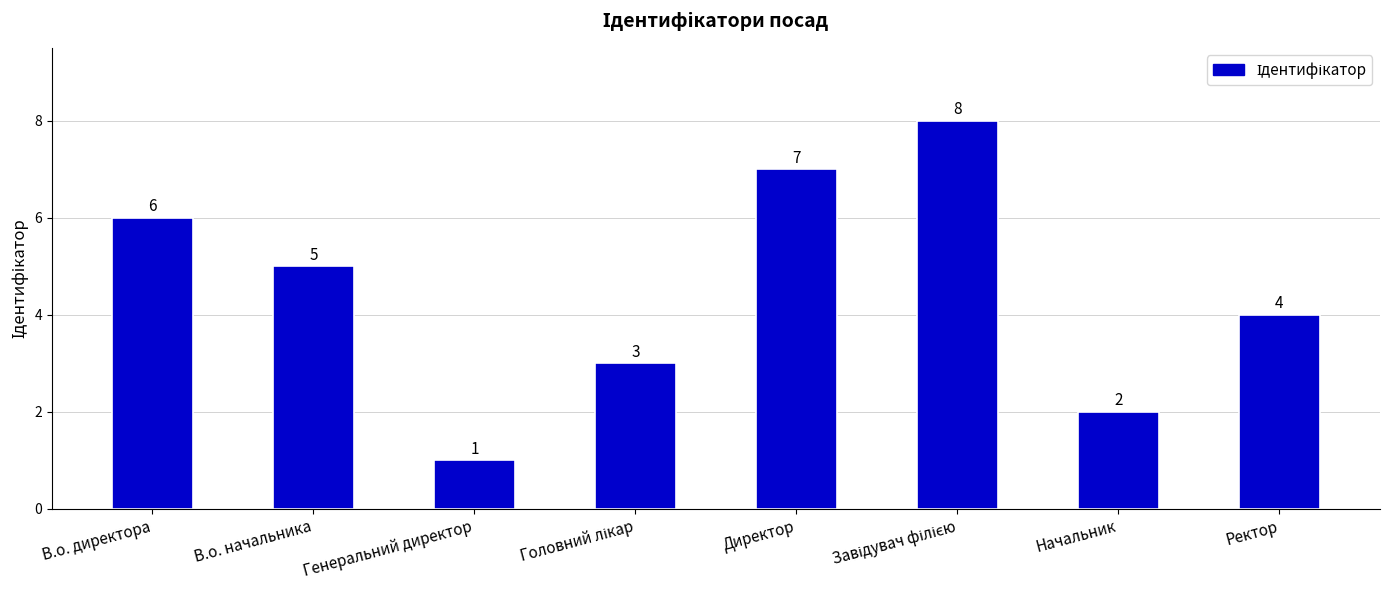

Reading left to right, what are all the values shown in this chart?

6	5	1	3	7	8	2	4